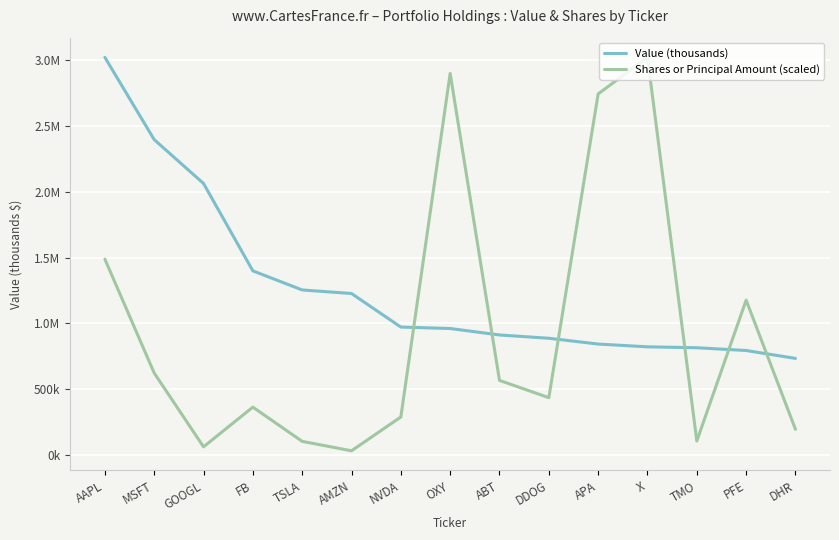

Is this an area chart (filled region under the line)?

No